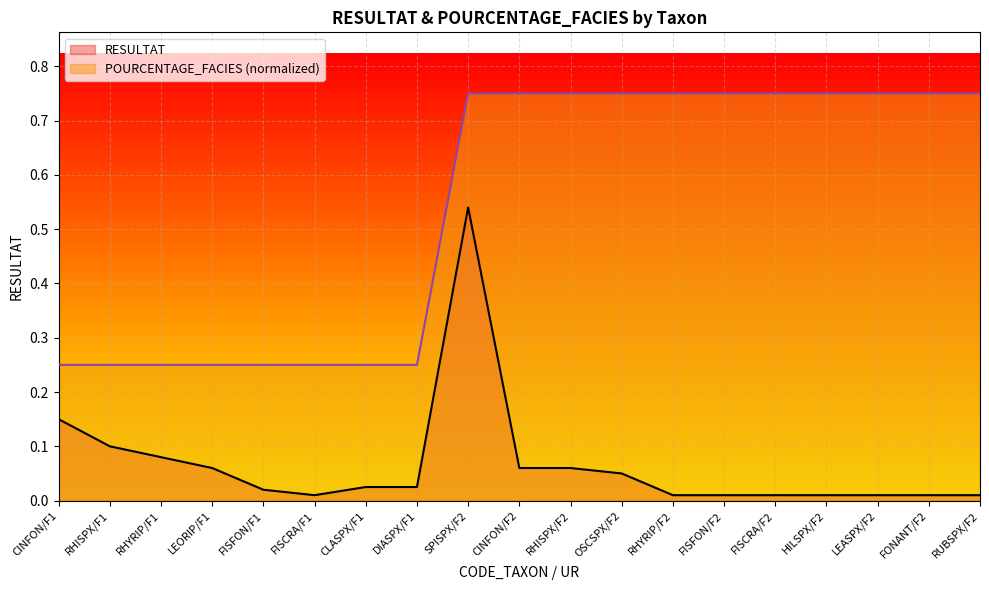

What is the maximum value shown in the chart?

0.8